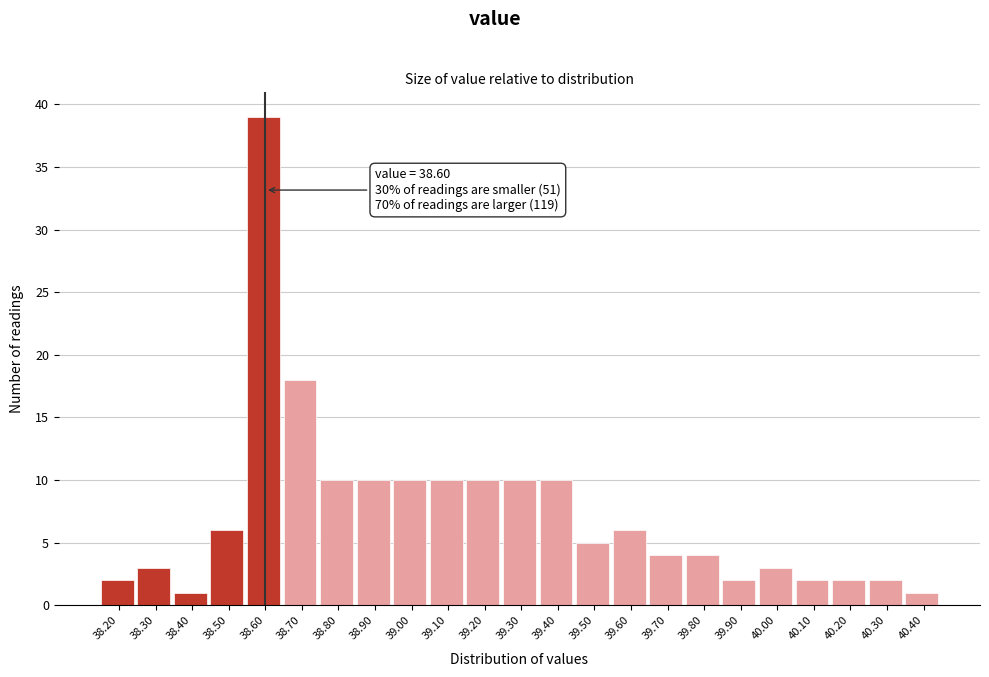

Which range on the x-axis has the tallest bar?

38.55 to 38.65